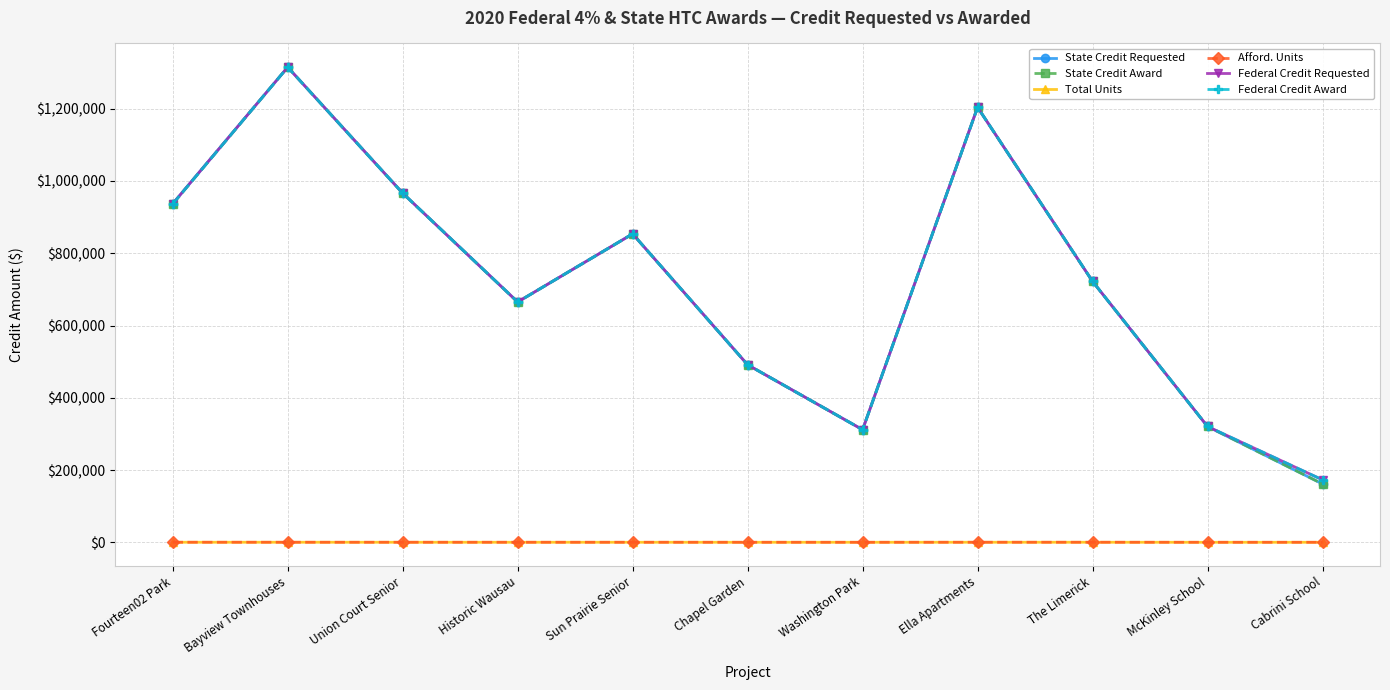

What is the sum of the Federal Credit Award values at Bayview Townhouses and McKinley School?

1635430